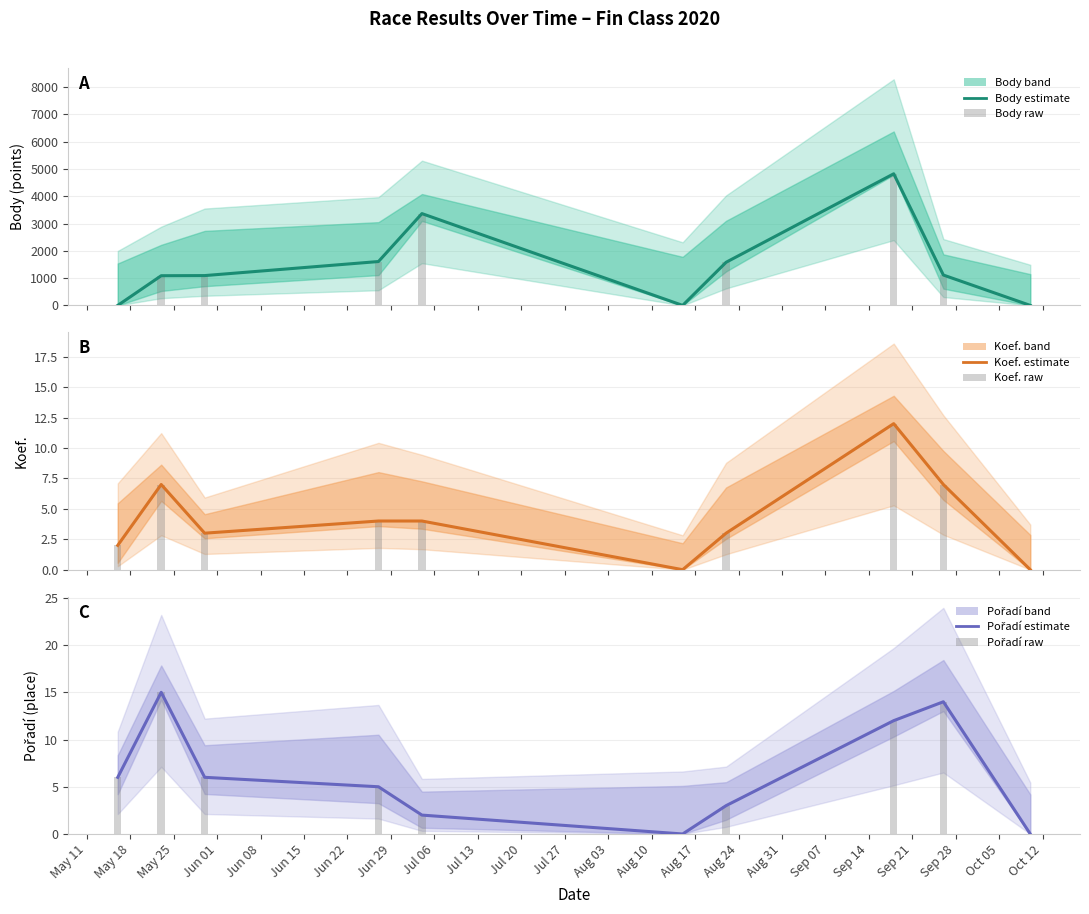

The Body (mean) series shows 410 at Jun 22. True or false?

False